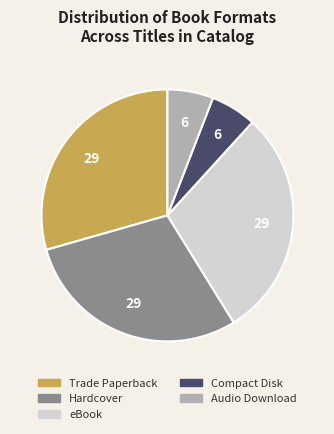

Which has a higher value, Hardcover or Compact Disk?

Hardcover